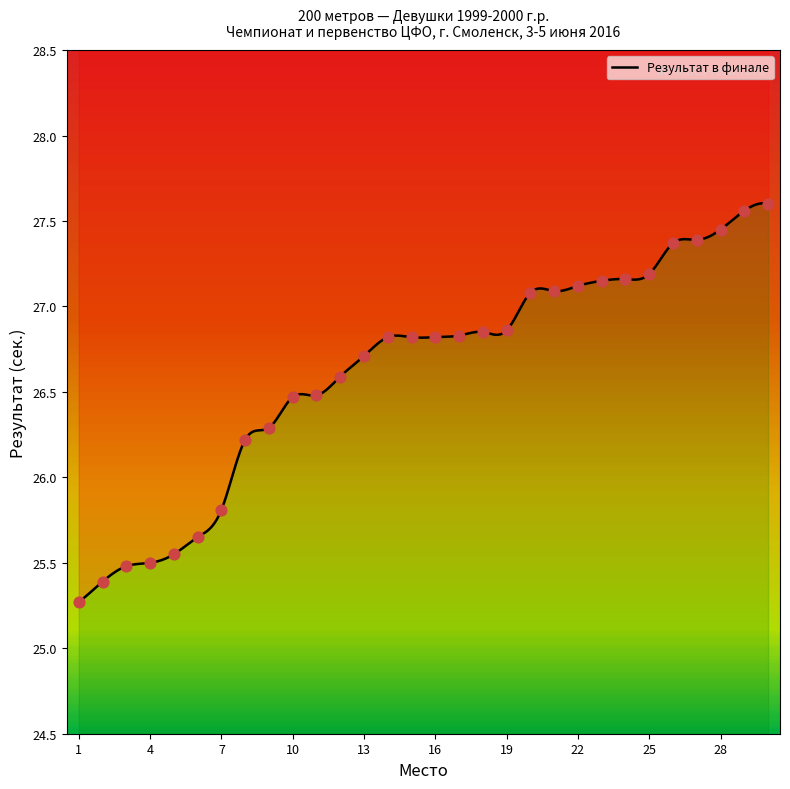

Approximately how many times larger is the value at 23 compared to 1?

1.1